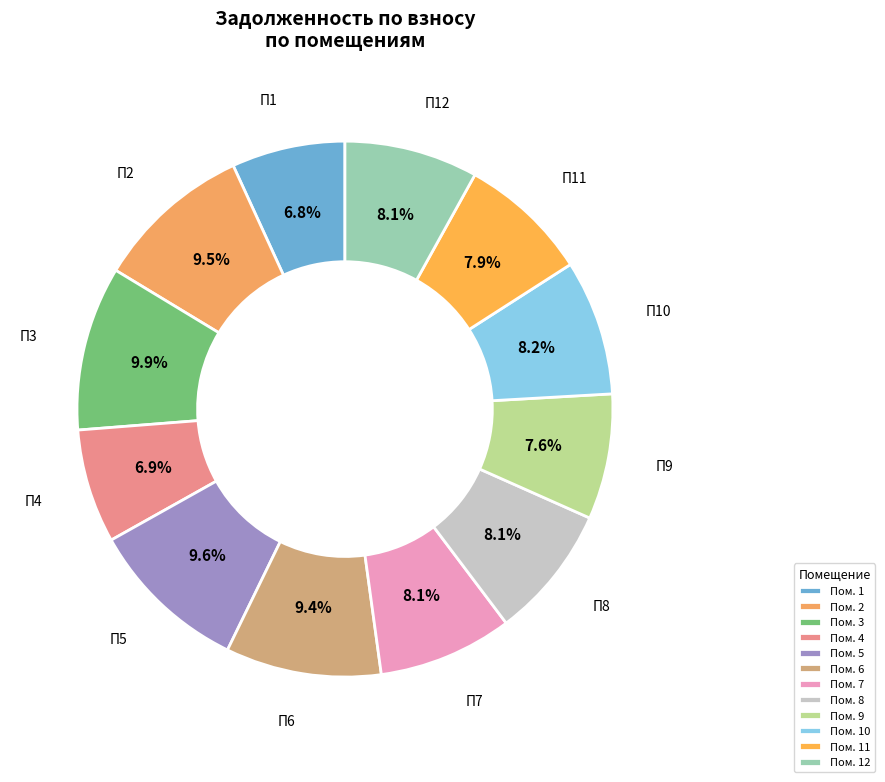

Count the number of slices in the pie.

12